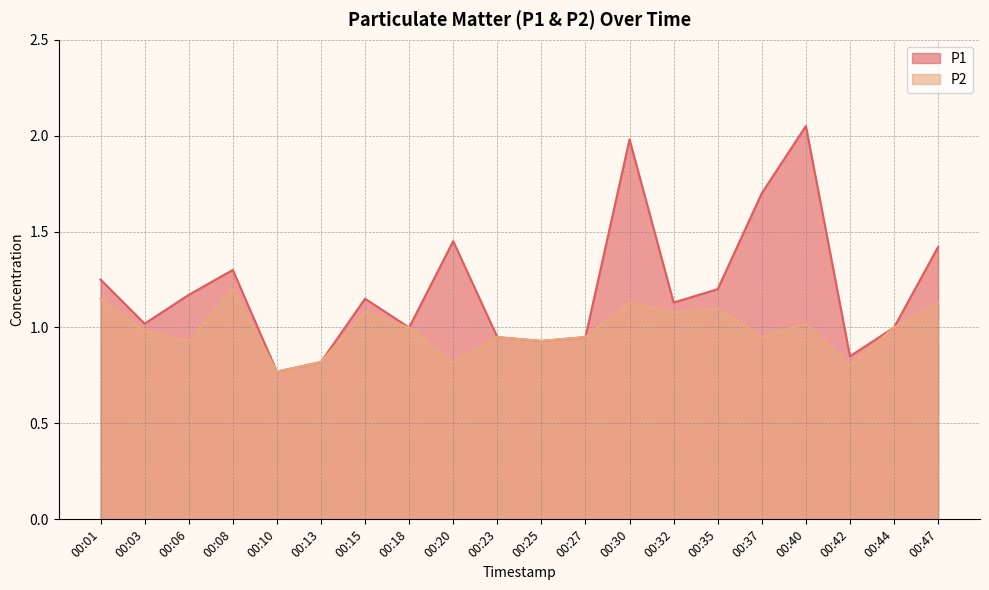

Reading left to right, what are all the values shown in this chart?

P1: 00:01=1.2	00:03=1.0	00:06=1.2	00:08=1.3	00:10=0.8	00:13=0.8	00:15=1.1	00:18=1.0	00:20=1.4	00:23=0.9	00:25=0.9	00:27=0.9	00:30=2.0	00:32=1.1	00:35=1.2	00:37=1.7	00:40=2.0	00:42=0.8	00:44=1.0	00:47=1.4
P2: 00:01=1.1	00:03=1.0	00:06=0.9	00:08=1.2	00:10=0.8	00:13=0.8	00:15=1.1	00:18=1.0	00:20=0.8	00:23=0.9	00:25=0.9	00:27=0.9	00:30=1.1	00:32=1.1	00:35=1.1	00:37=0.9	00:40=1.0	00:42=0.8	00:44=1.0	00:47=1.1